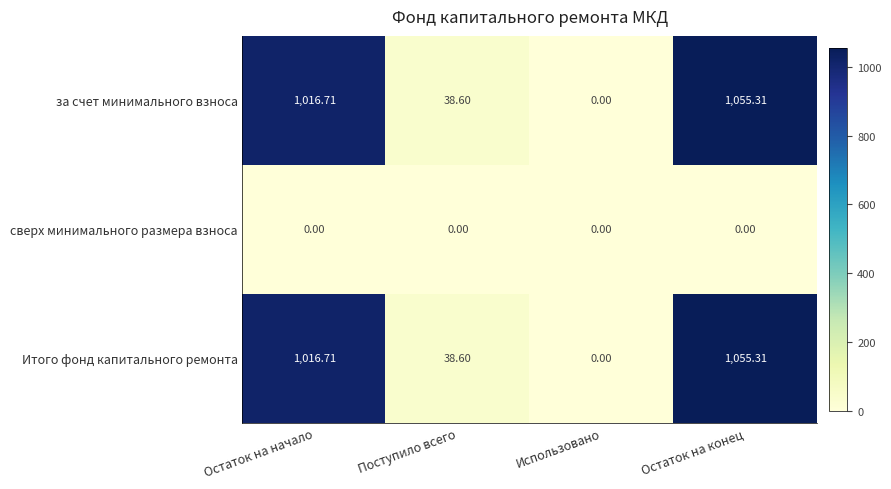

How many categories are shown in the chart?

4